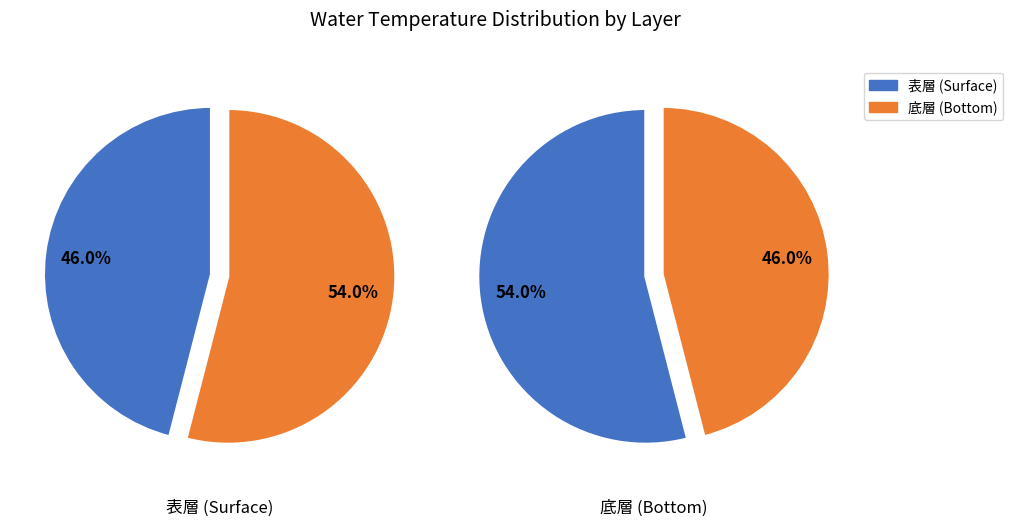

Is it true that 7 is 14% of the pie?

True